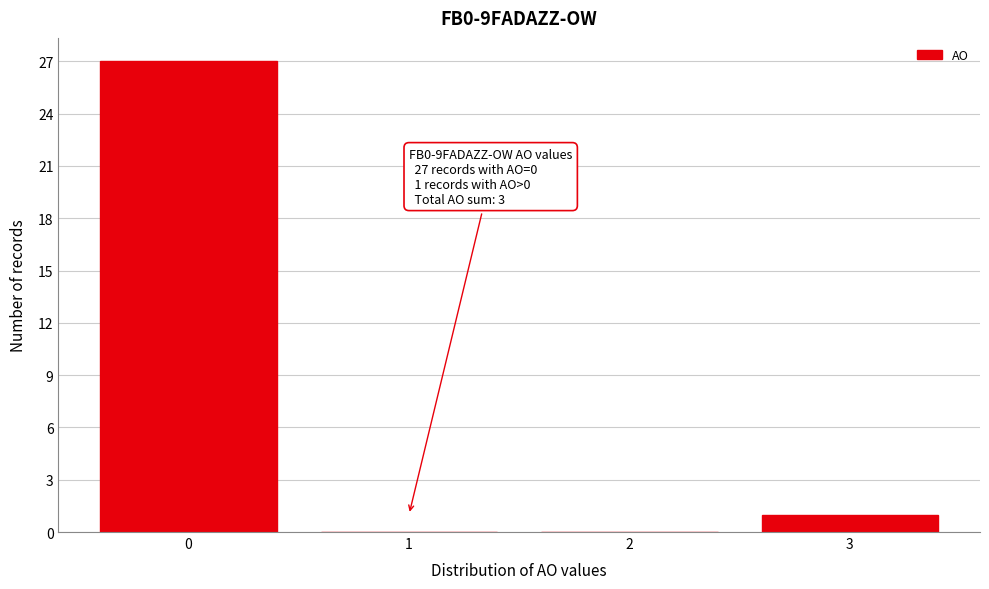

Reading left to right, what are all the values shown in this chart?

0=27	1=0	2=0	3=1